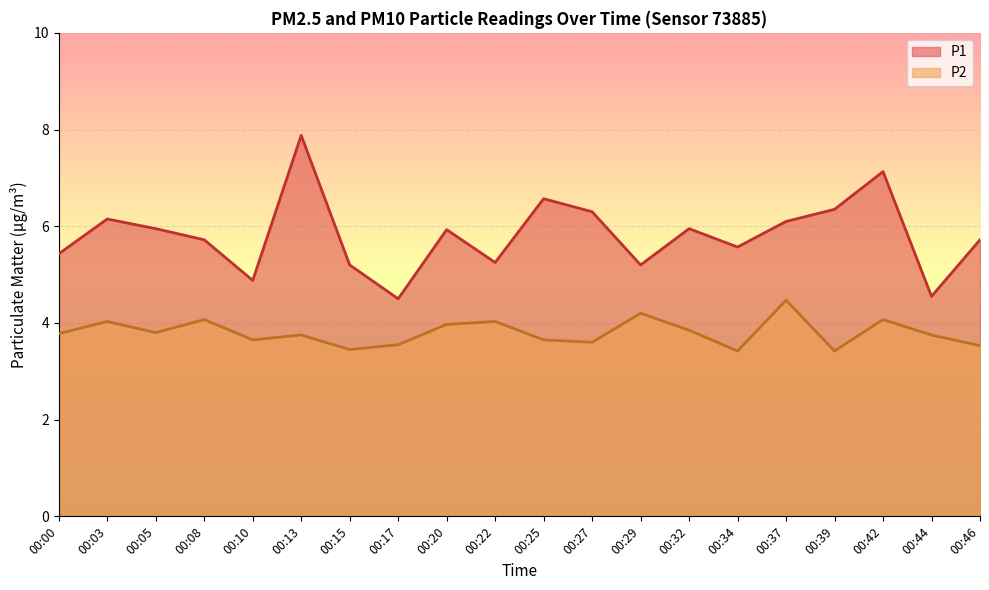

What is the difference between the P1 values at 00:42 and 00:27?

0.8